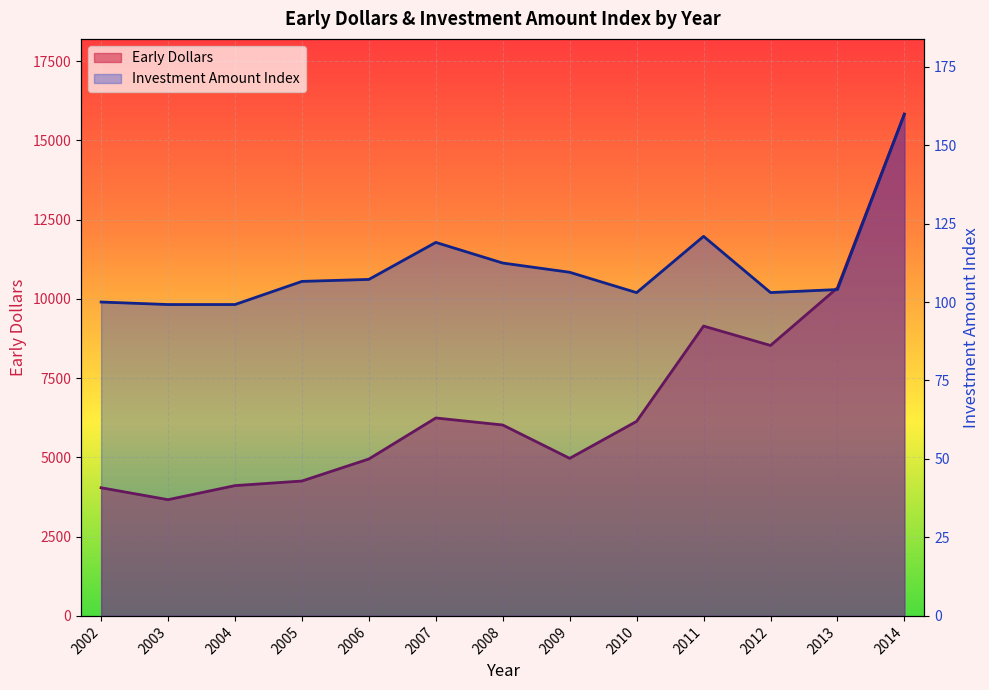

Reading left to right, extract all data points from this chart.

Early Dollars: 2002=4041.9	2003=3665.8	2004=4109.3	2005=4254.0	2006=4949.3	2007=6242.9	2008=6021.1	2009=4969.4	2010=6136.3	2011=9141.4	2012=8529.9	2013=10345.4	2014=15825.1
Investment Amount Index: 2002=100.0	2003=99.2	2004=99.2	2005=106.6	2006=107.2	2007=119.0	2008=112.4	2009=109.5	2010=103.0	2011=120.9	2012=103.0	2013=104.0	2014=159.9